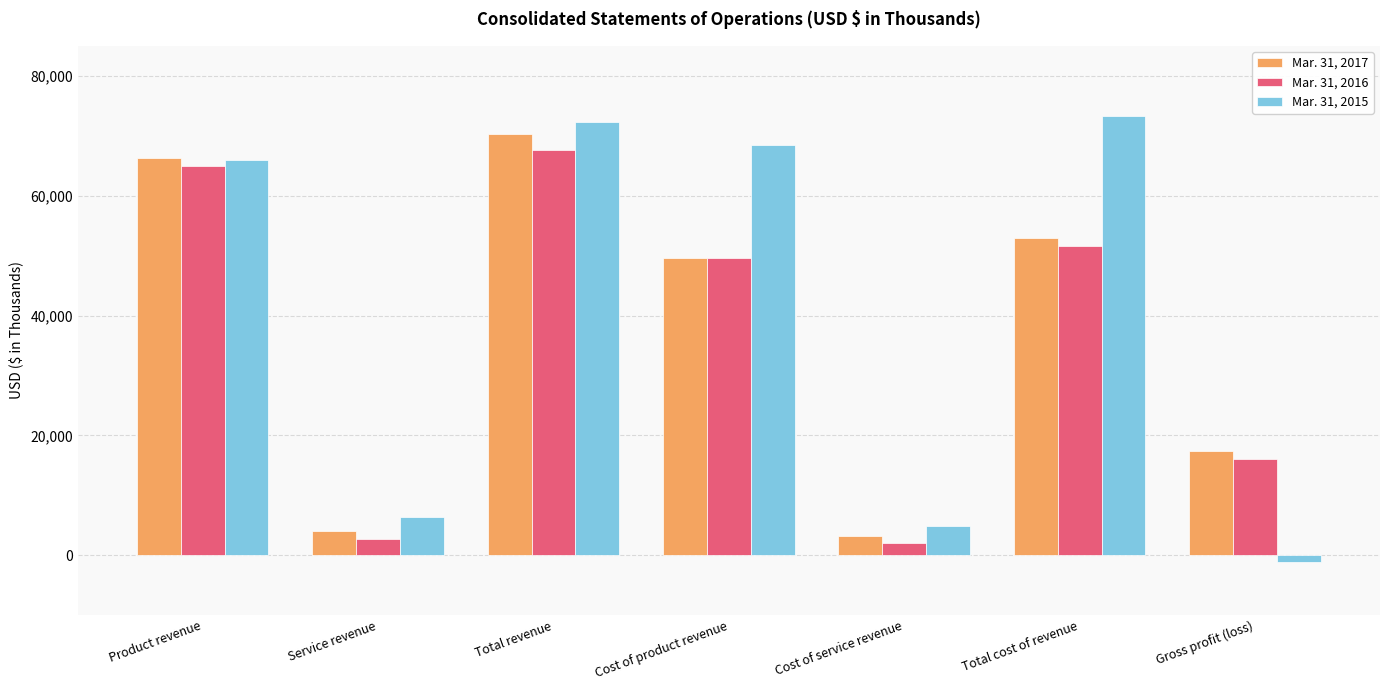

Is the value of Mar. 31, 2015 at Gross profit (loss) greater than the value of Mar. 31, 2016 at Gross profit (loss)?

No